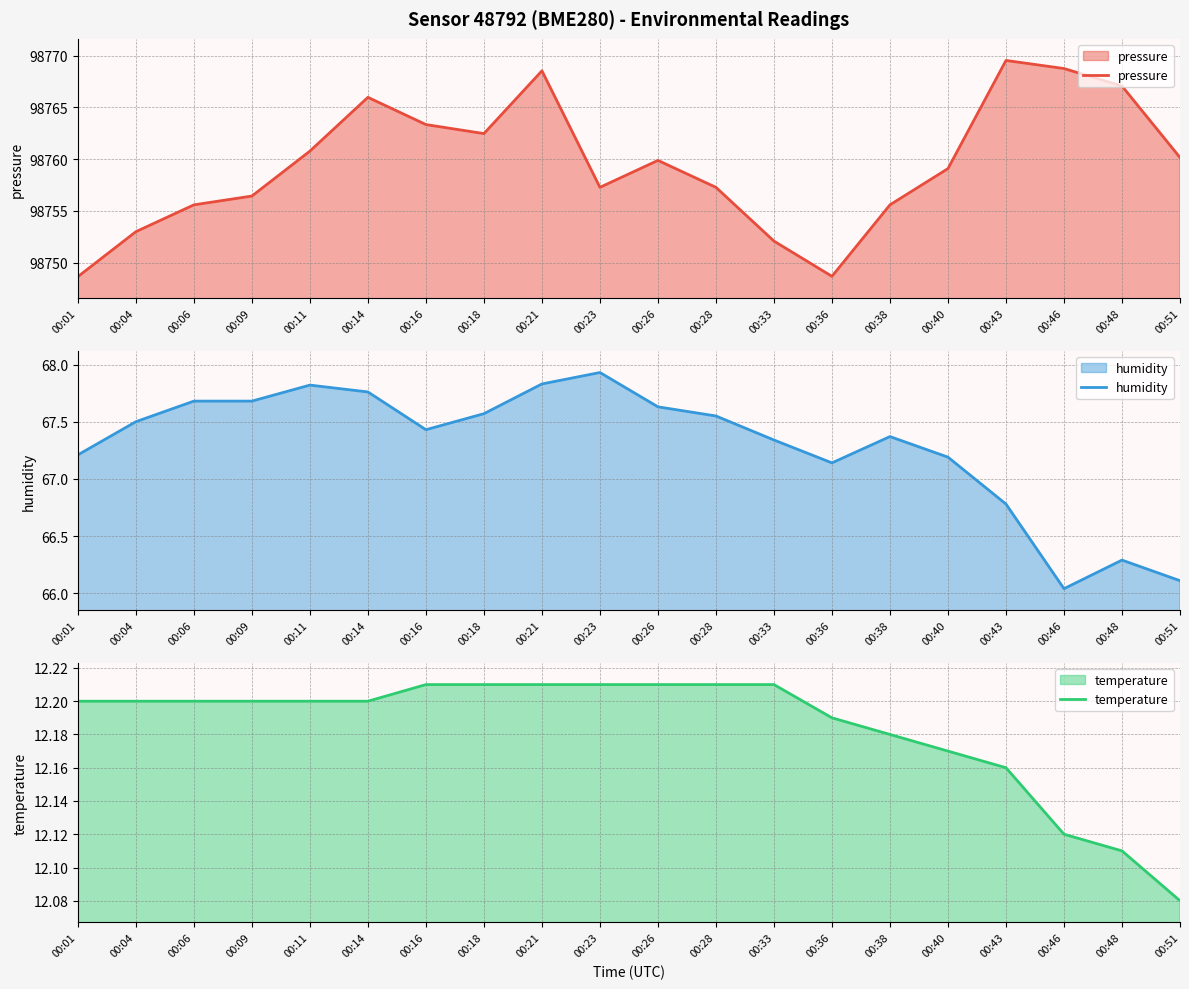

True or false: pressure and humidity cross at least once.

False